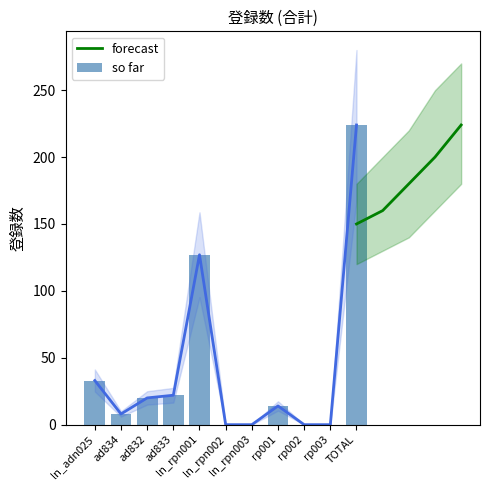

What is the total value across all series at ad833?

44